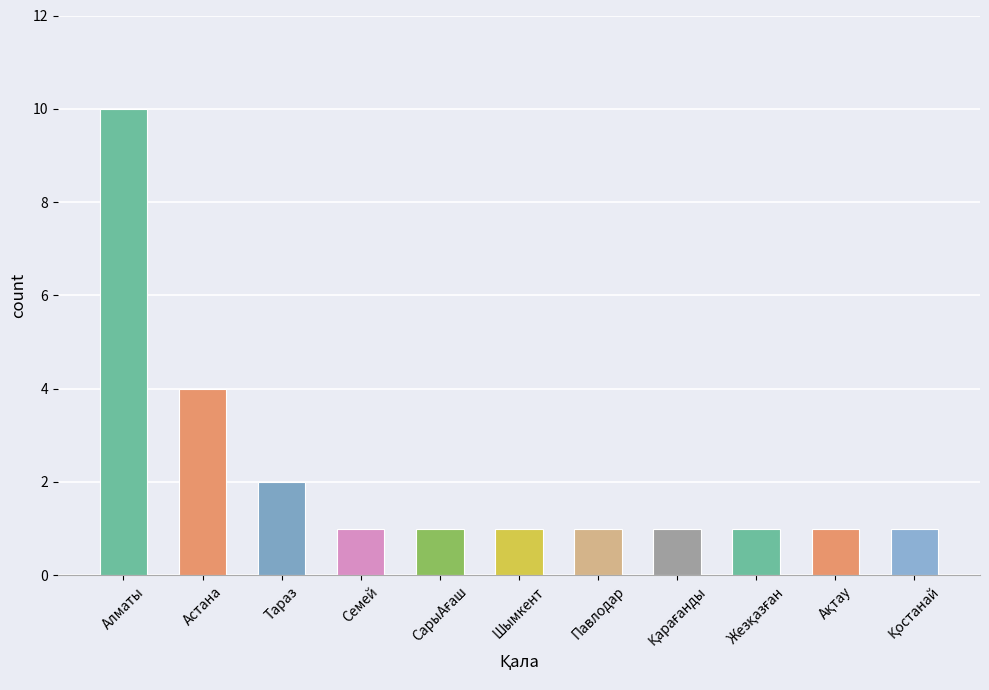

What is the sum of all values?

24